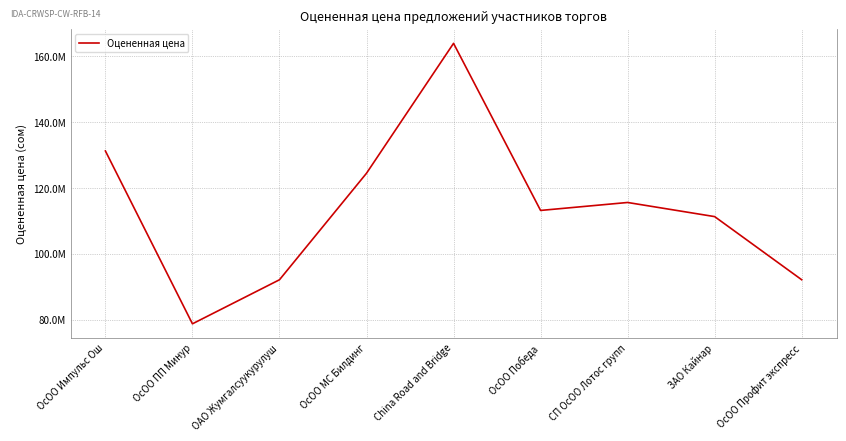

What is the change in value from China Road and Bridge to ОсОО Профит экспресс?

-71825537